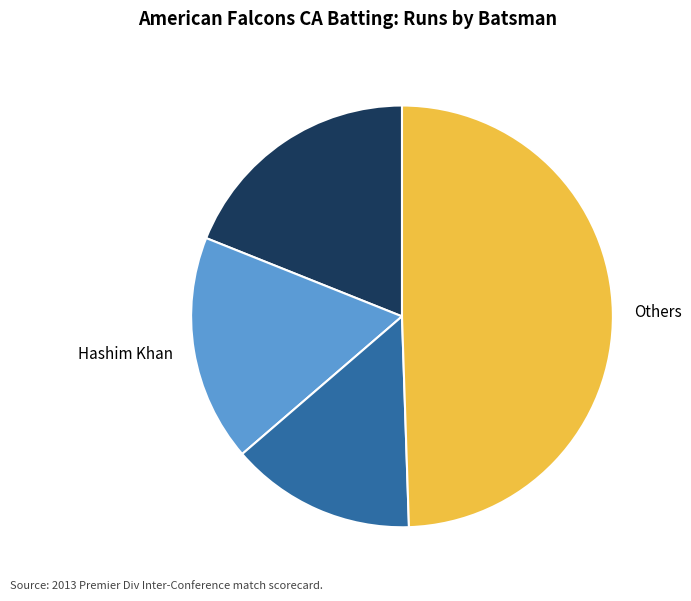

The Shahid Munir slice represents 19% of the pie. True or false?

True